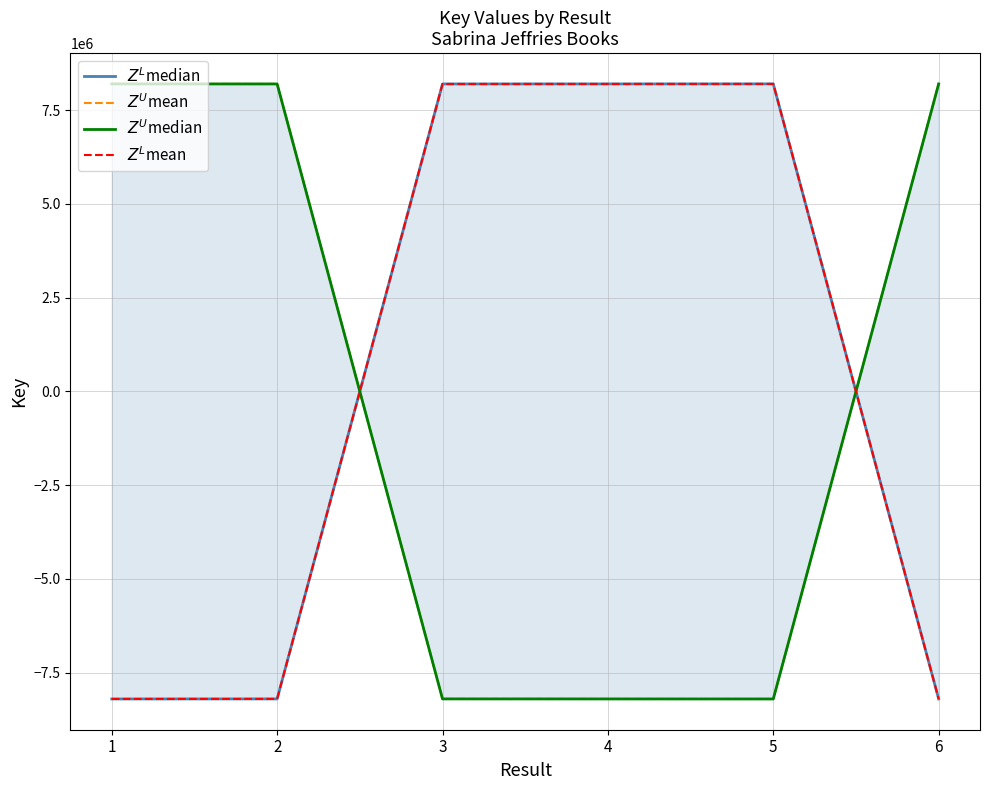

Rank the categories by $Z^L$mean value from highest to lowest.

5, 4, 3, 2, 6, 1